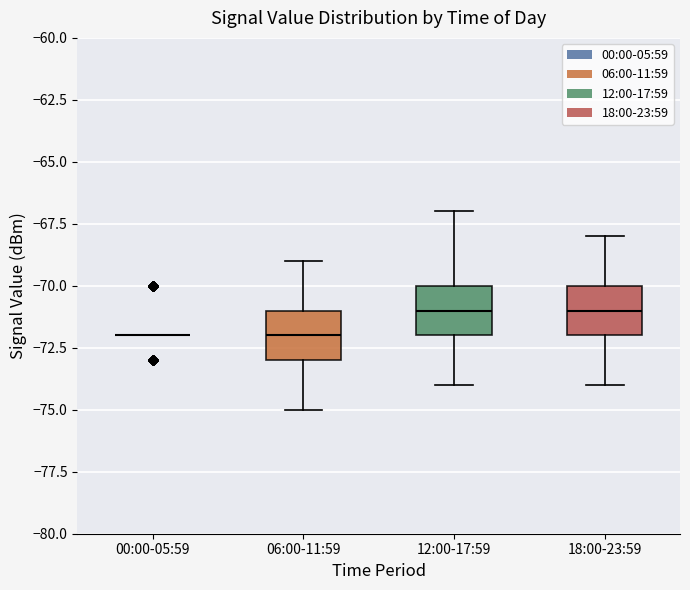

Reading left to right, read every box against the y-axis: the position of its median line, the range the box covers, and the ends of its whiskers. The values are not printed on the chart, so give them approximately, as read against the axis.

00:00-05:59: box collapsed to a line at -72, whiskers -72 to -72
06:00-11:59: median -72, box -73 to -71, whiskers -75 to -69
12:00-17:59: median -71, box -72 to -70, whiskers -74 to -67
18:00-23:59: median -71, box -72 to -70, whiskers -74 to -68